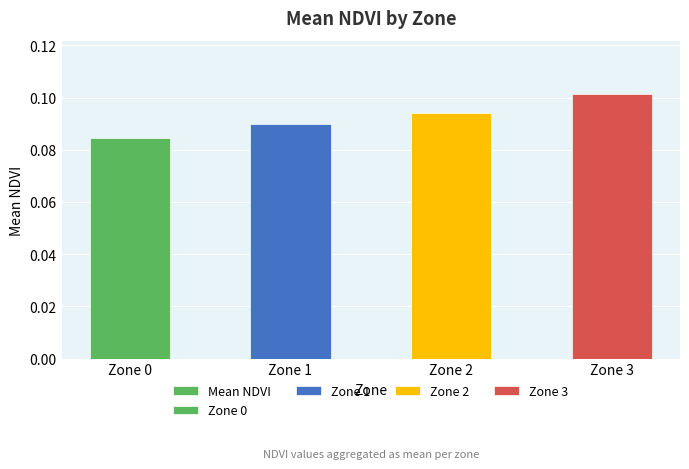

What value does the data have at Zone 1?

0.1